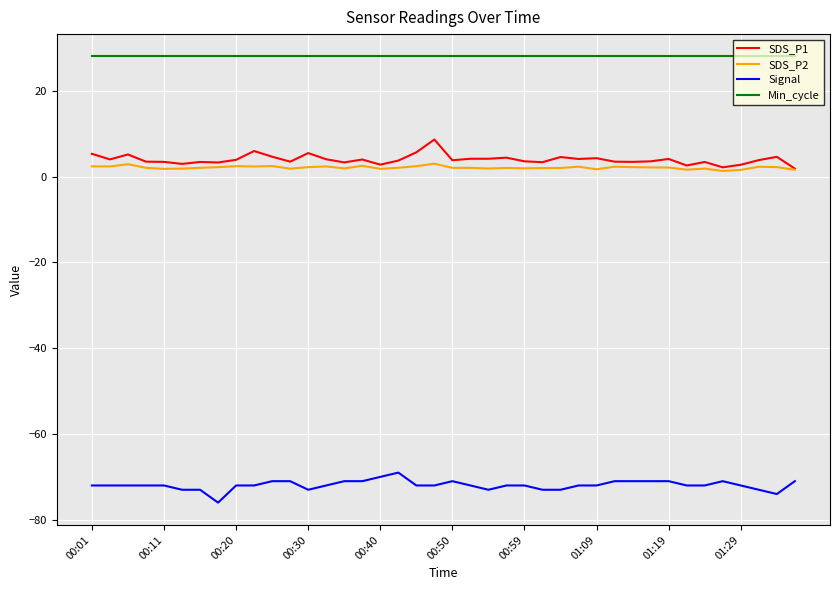

Which series has the largest total across all categories?

Min_cycle